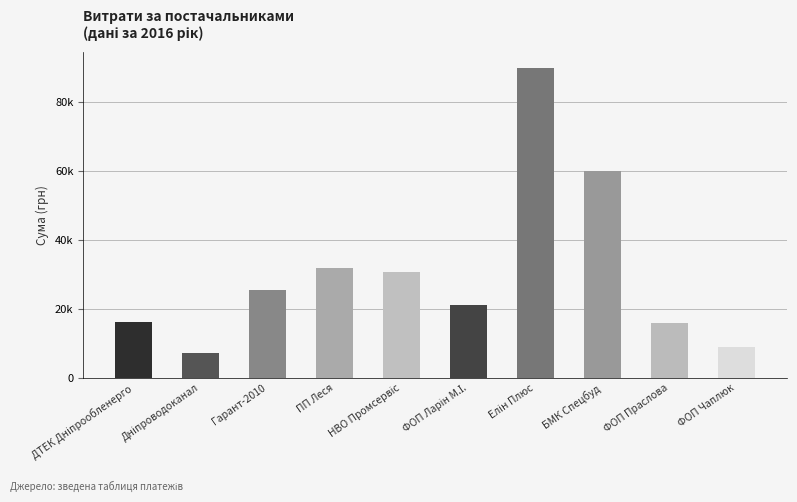

Which label corresponds to the largest value in the chart?

Елін Плюс